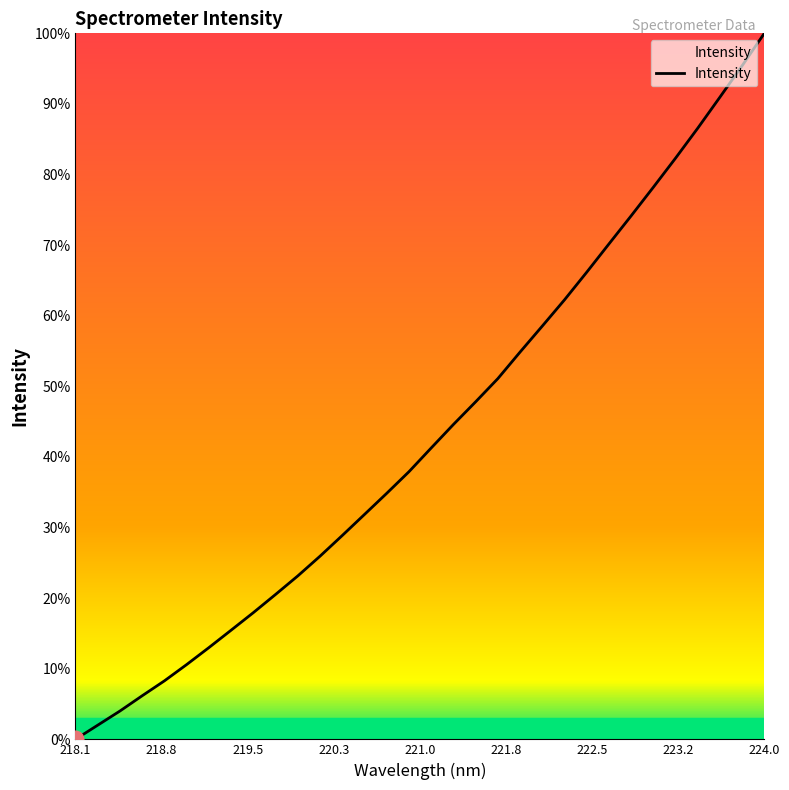

What is the difference between the maximum and minimum values?

100.0